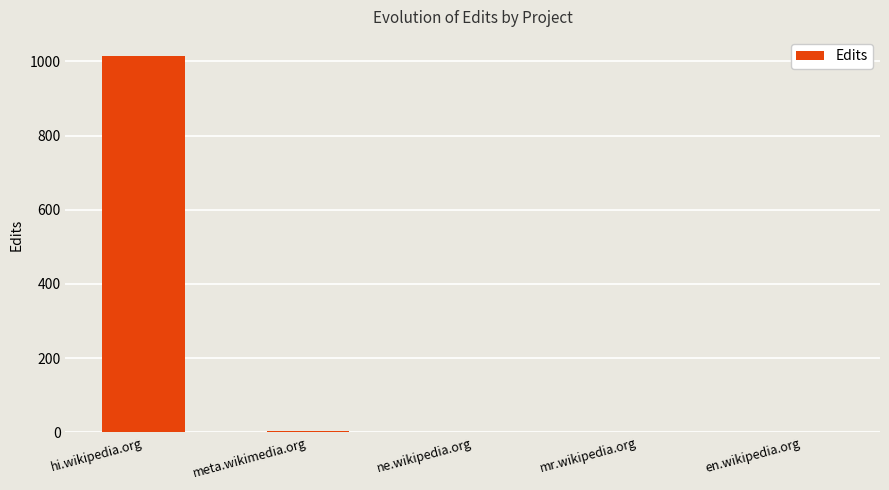

What is the ratio of the value at hi.wikipedia.org to the value at meta.wikimedia.org?

338.3